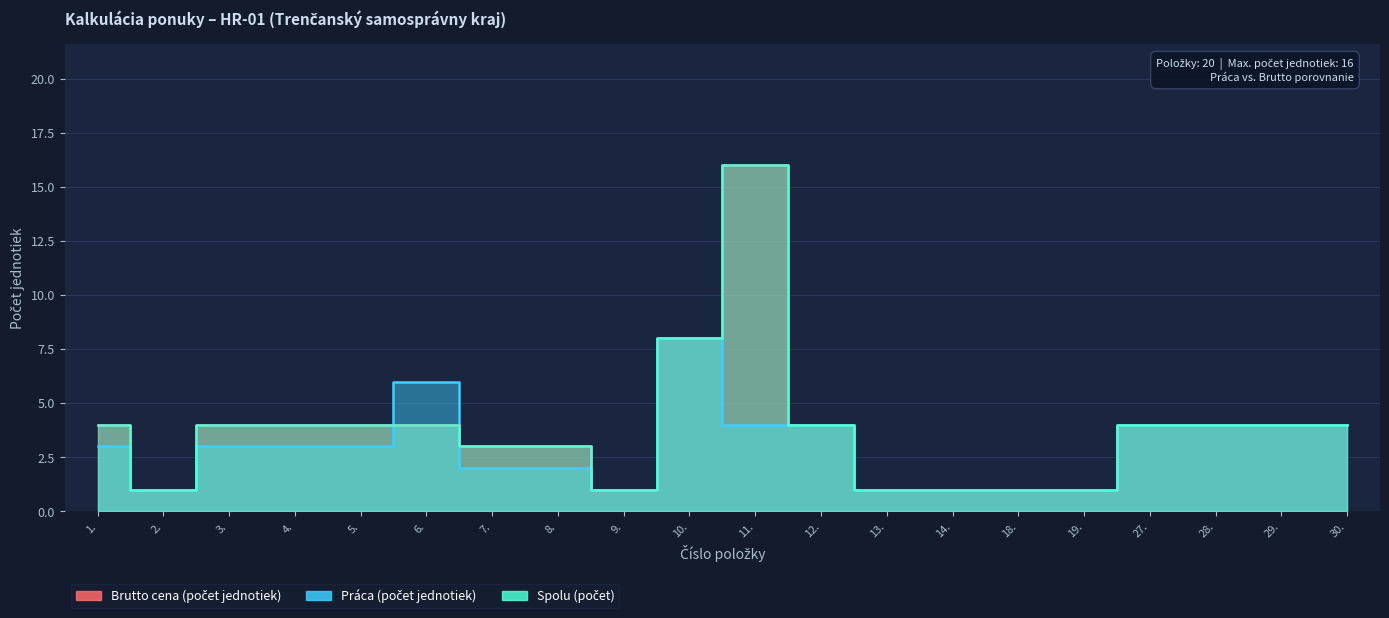

True or false: Práca (počet jednotiek) has more than 2 interior local peaks.

False